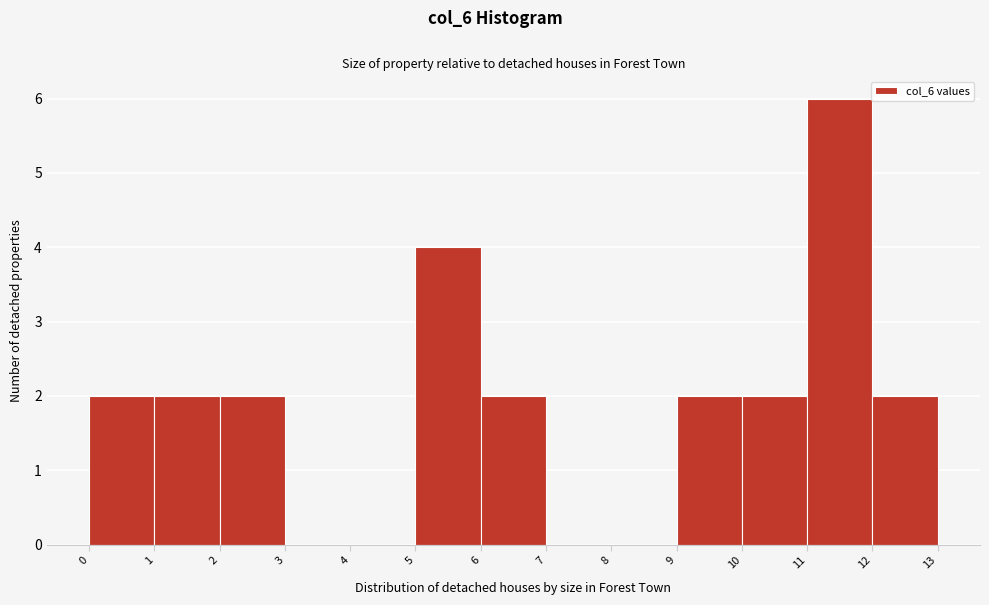

Reading left to right, list every bar in this chart as the range it spans on the x-axis followed by its height. The values are not printed on the chart, so give them approximately, as read against the axis.

0 to 1: 2
1 to 2: 2
2 to 3: 2
3 to 4: 0
4 to 5: 0
5 to 6: 4
6 to 7: 2
7 to 8: 0
8 to 9: 0
9 to 10: 2
10 to 11: 2
11 to 12: 6
12 to 13: 2